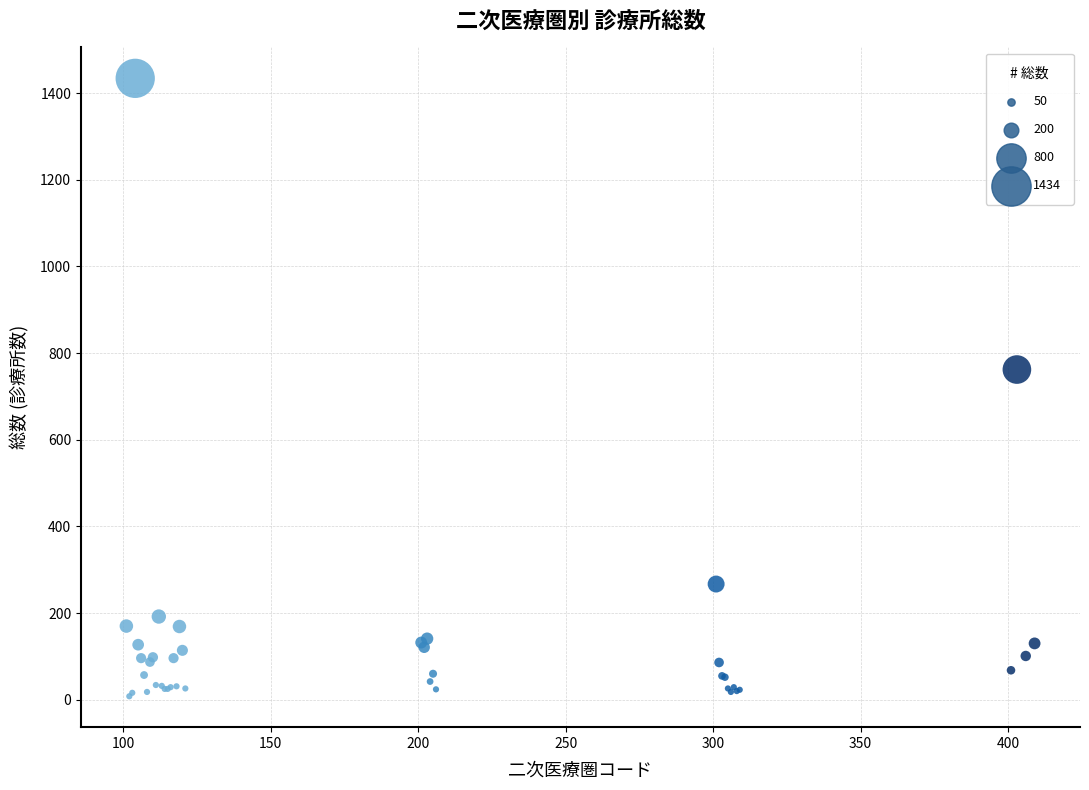

What Y value in the scatter plot is closest to 721?

762